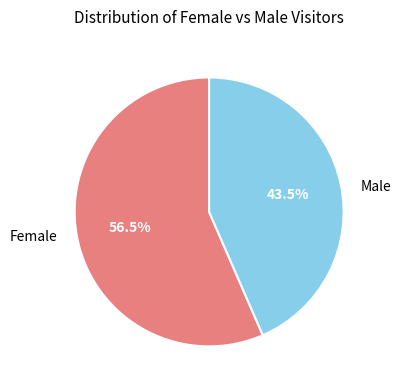

How many slices are in this pie chart?

2